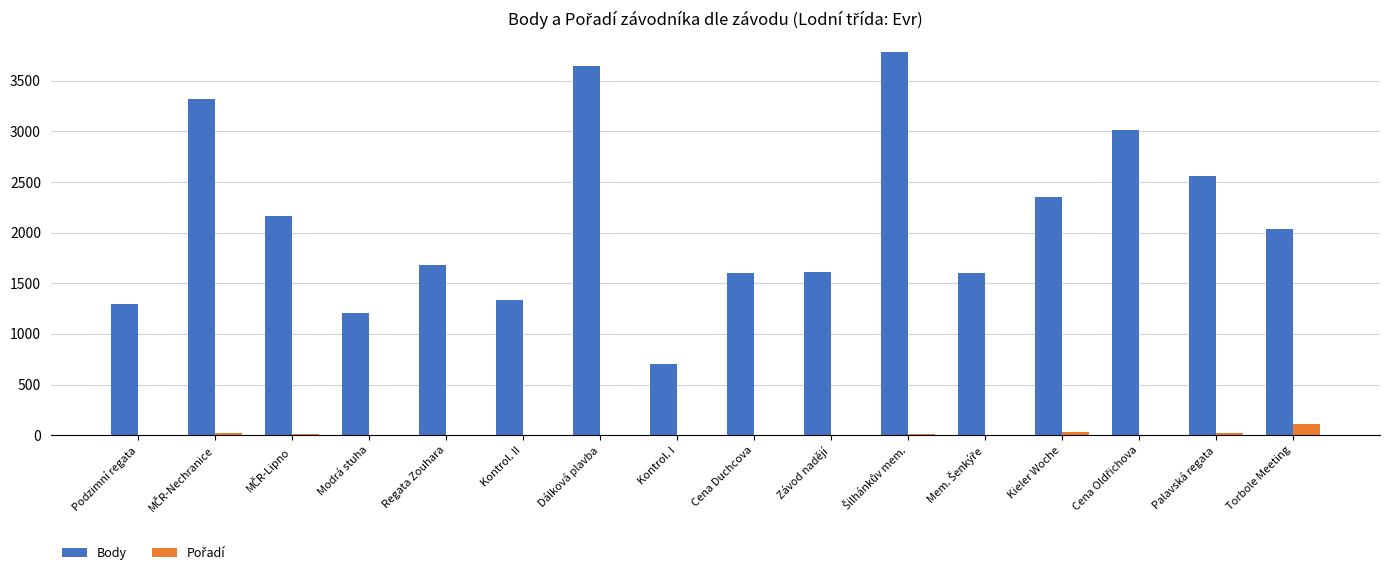

What is the maximum value for Body?

3782